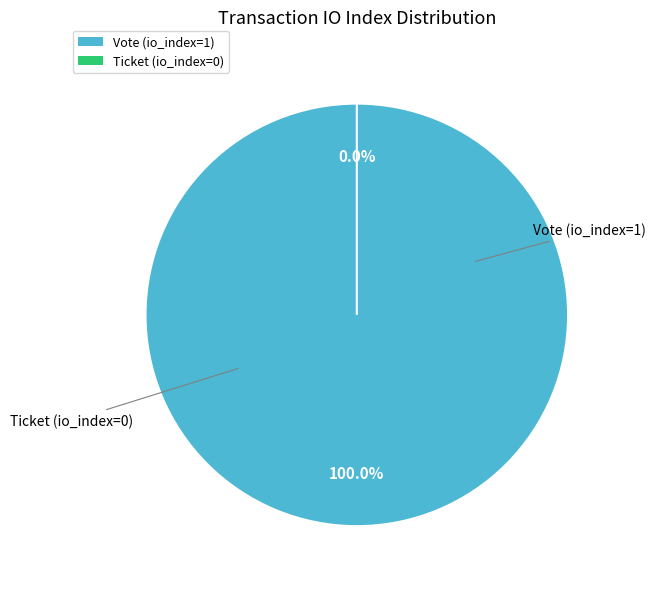

Which slice represents more than half of the pie?

Vote (io_index=1)